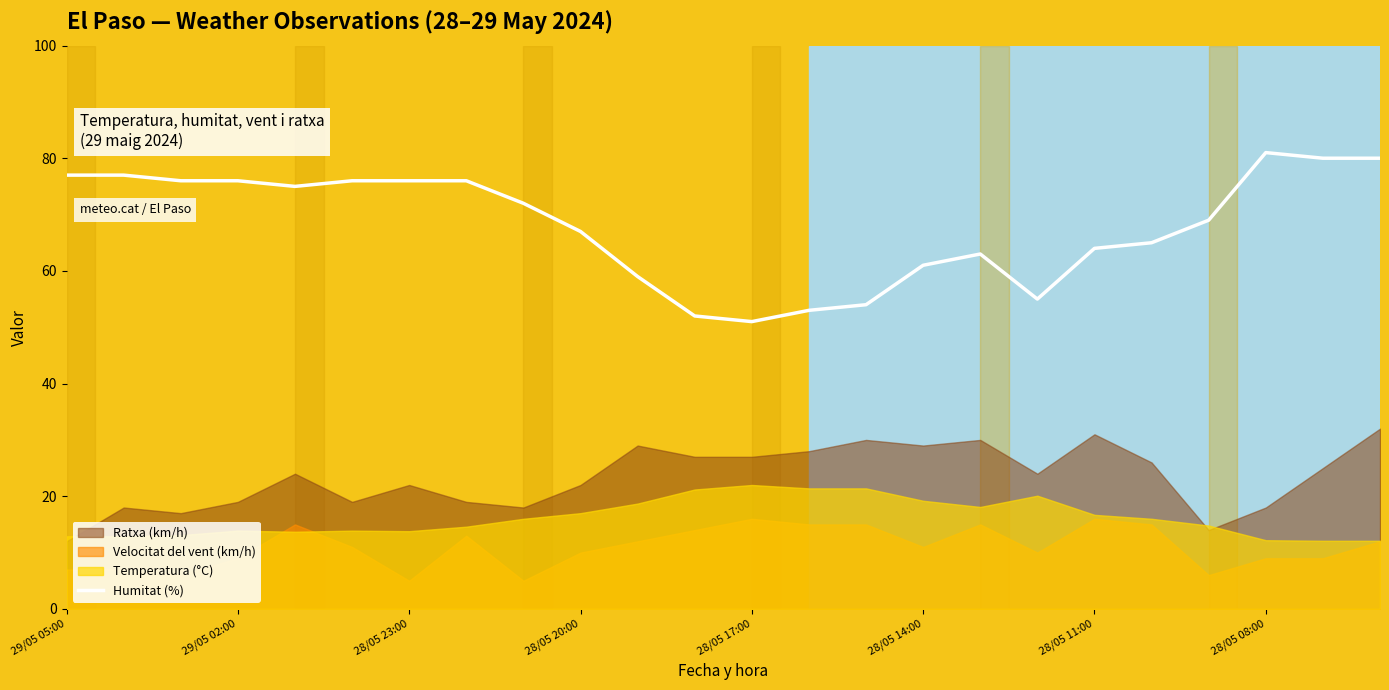

What is the sum of all values?

1635